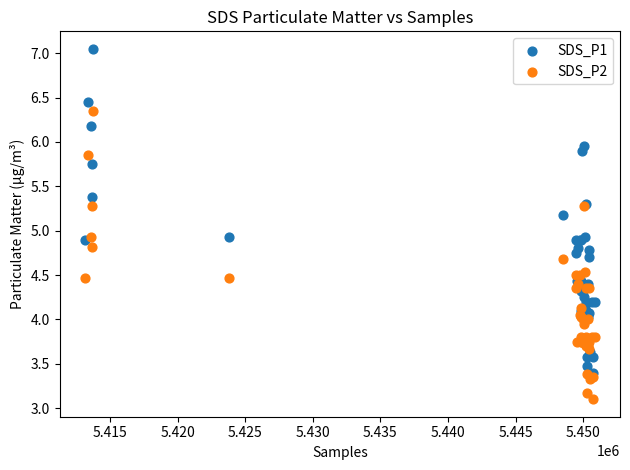

Which series contains the highest Y value?

SDS_P1